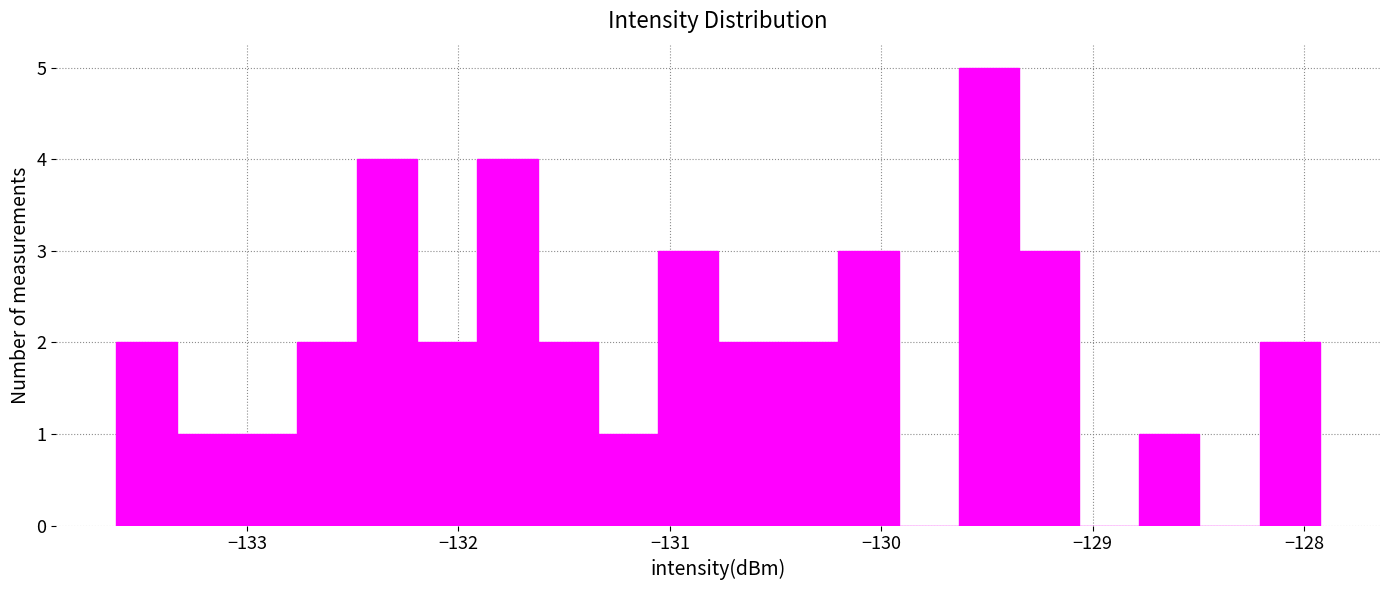

Read against the x-axis, roughly where is the centre of the tallest bar?

-129.5